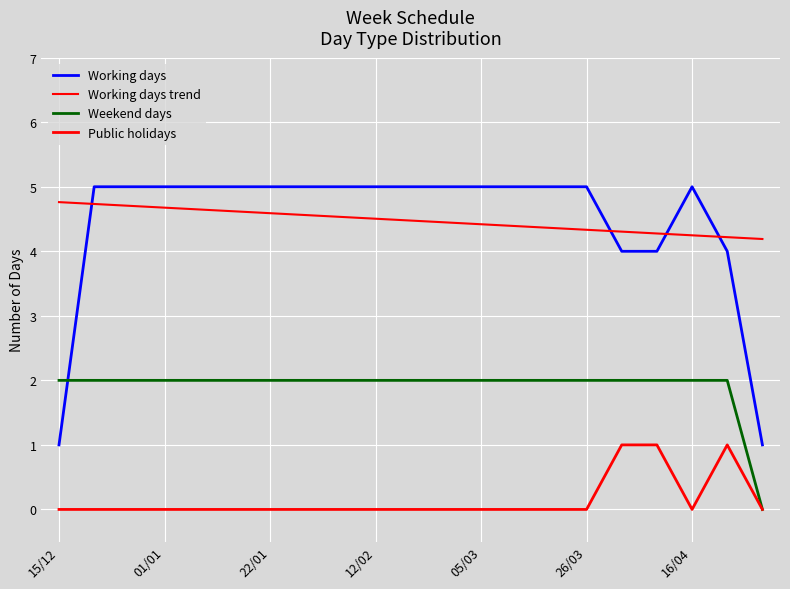

How many lines are shown in the chart?

4